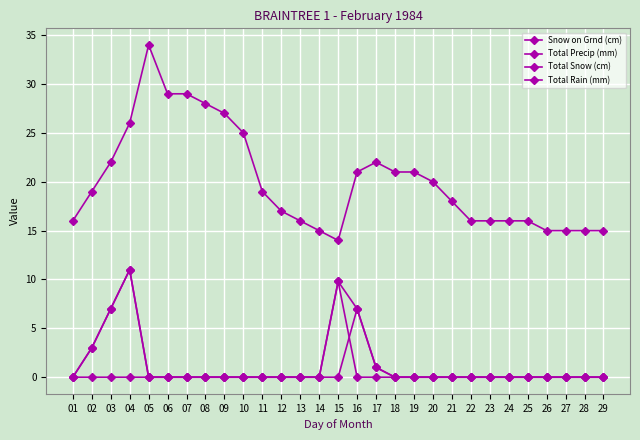

Where is the first local maximum for Snow on Grnd (cm)?

05